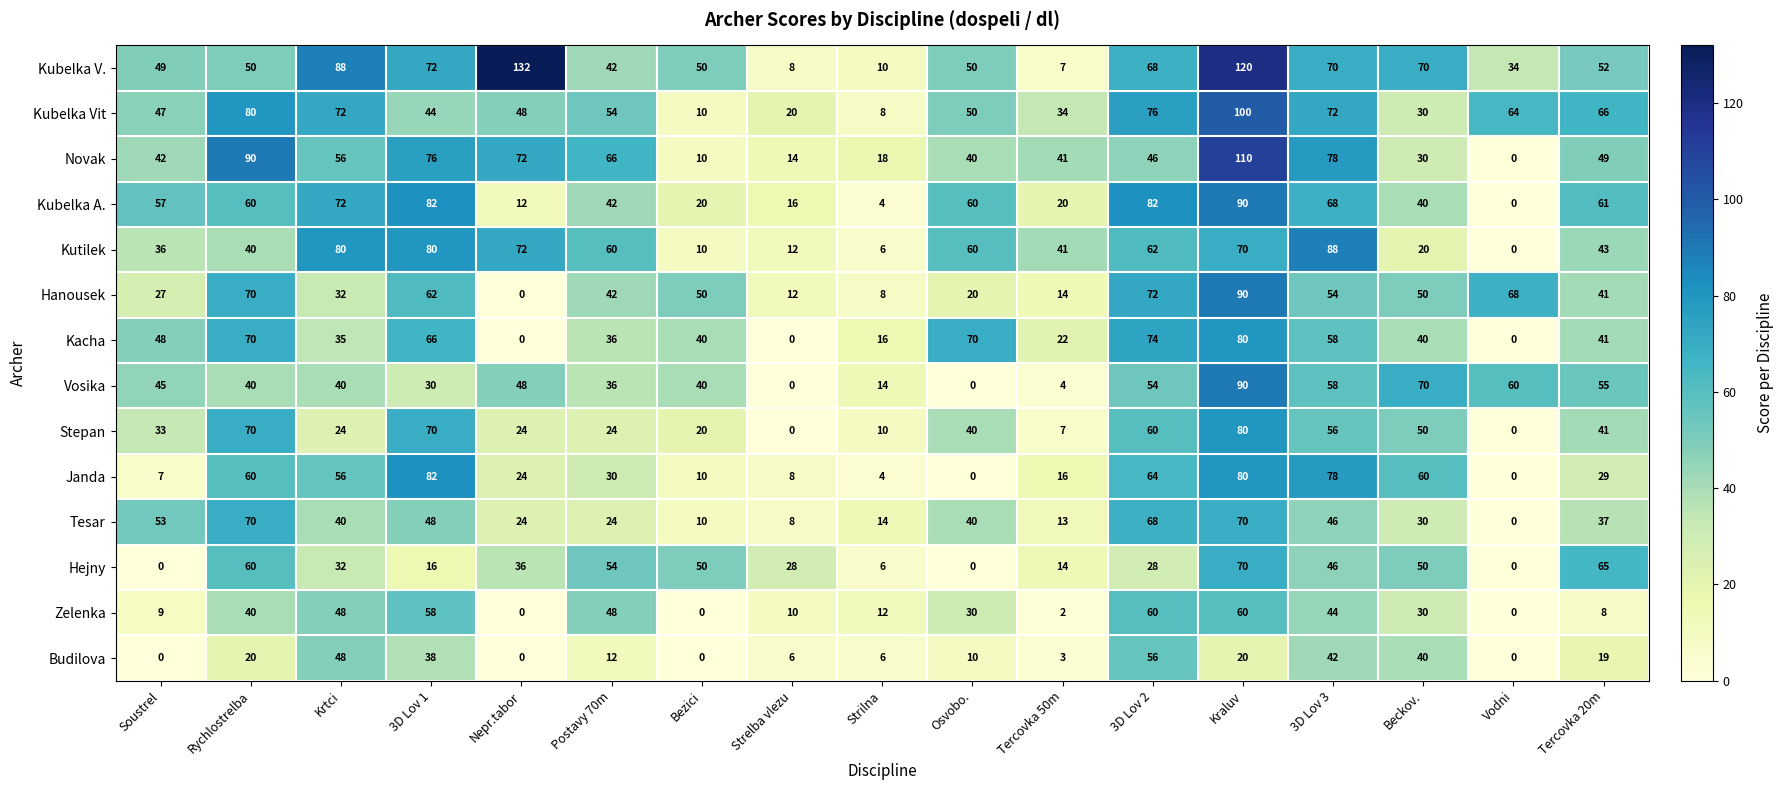

What is the approximate value of Kubelka A. at Beckov., to the nearest 5?

40